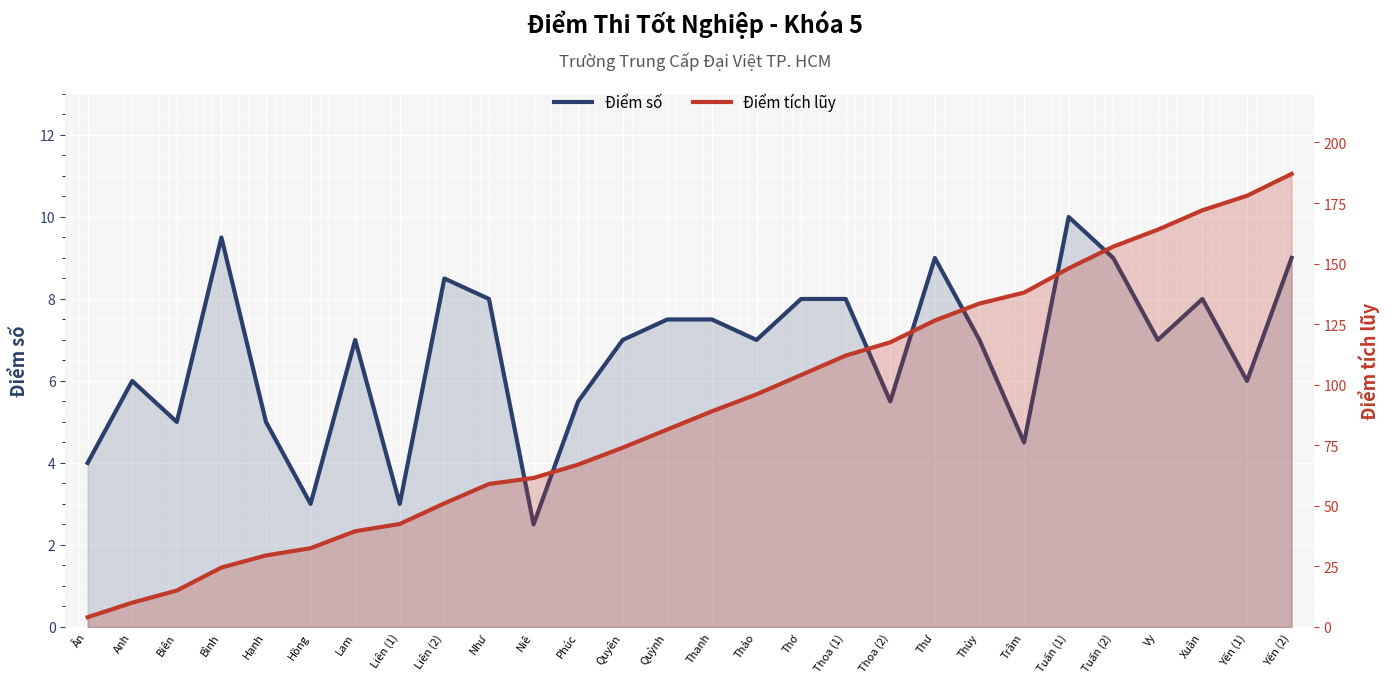

Rank the series by their maximum value, from highest to lowest.

Điểm tích lũy, Điểm số